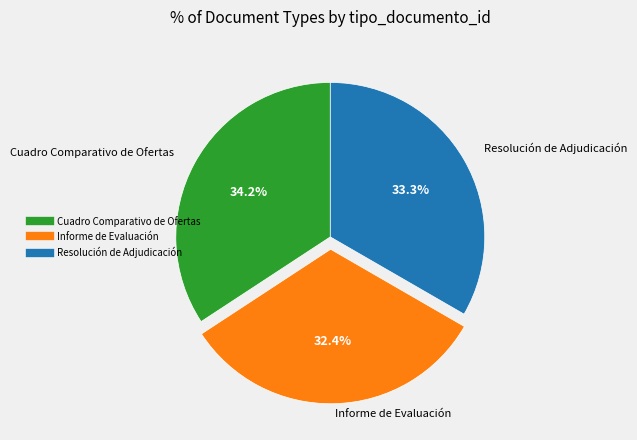

Count the number of slices in the pie.

3